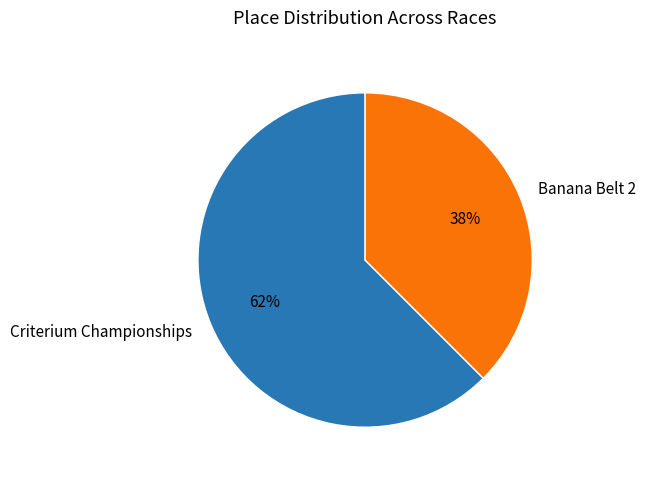

True or false: Criterium Championships accounts for 62% of the total.

True